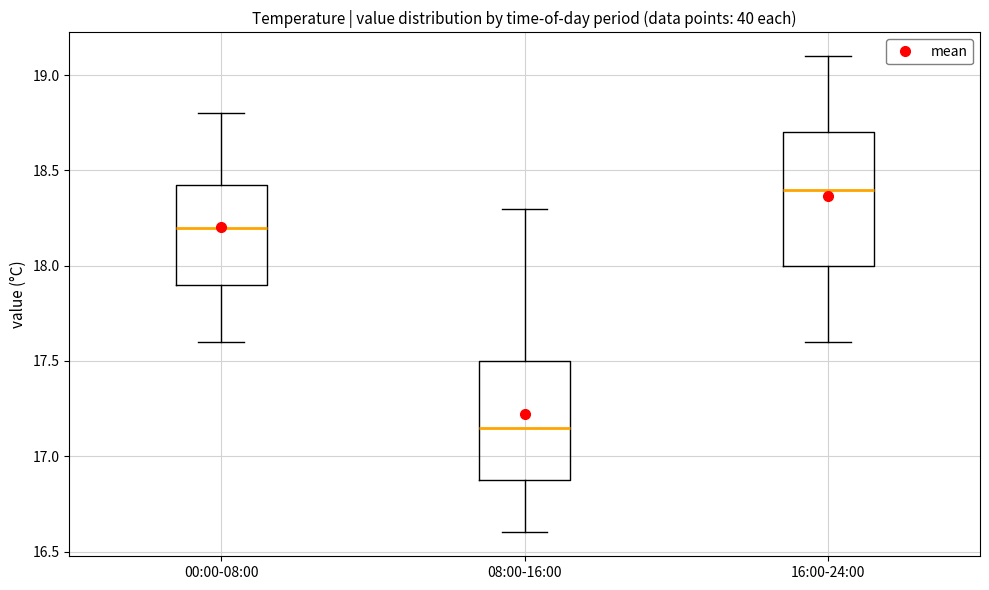

Where is the lower edge of the box for 16:00-24:00 on the y-axis? The values are not printed on the chart, so give them approximately, as read against the axis.

18.00